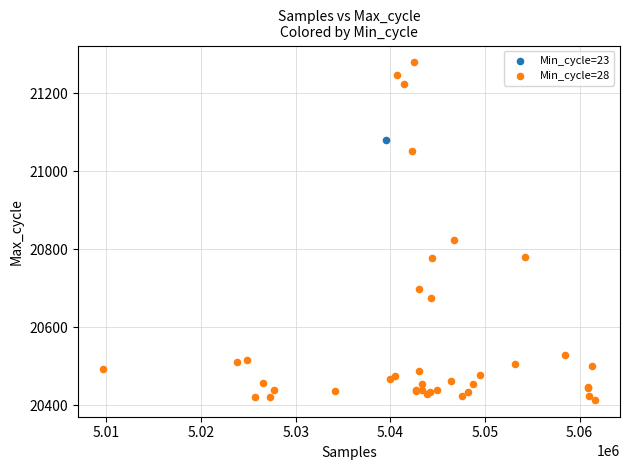

What are all the series names shown in the legend?

Min_cycle=23, Min_cycle=28